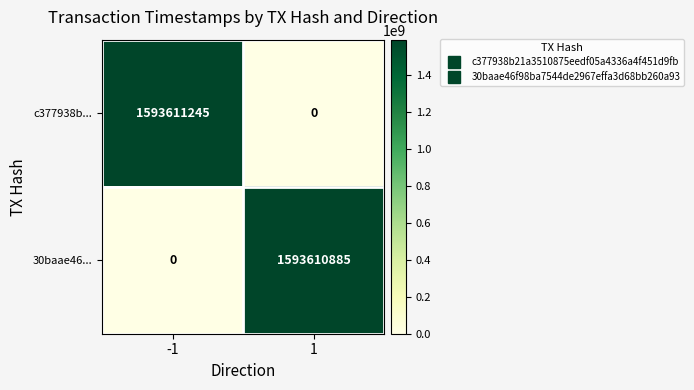

Reading left to right, list all the values displayed in this chart.

c377938b...: -1=1593611245	1=0
30baae46...: -1=0	1=1593610885